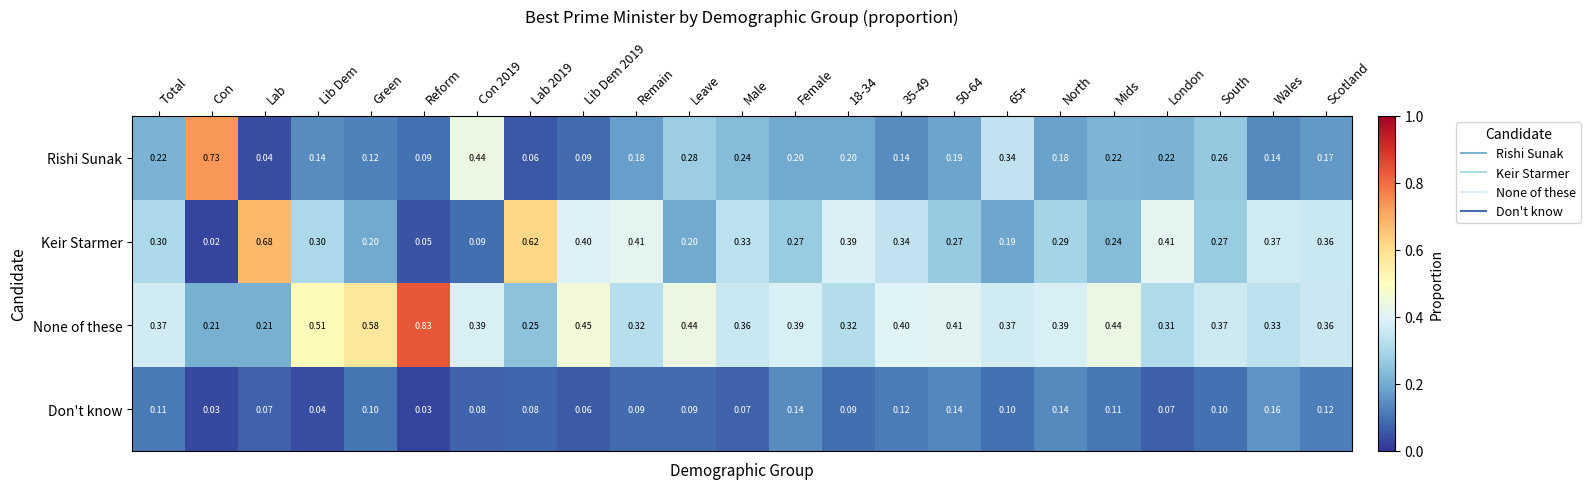

Rank the series by their average value, from lowest to highest.

Don't know, Rishi Sunak, Keir Starmer, None of these